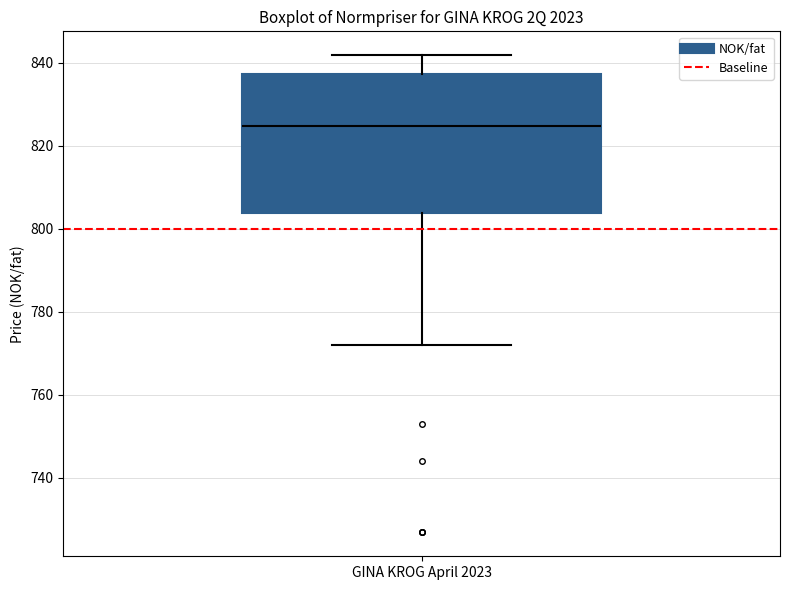

Where does the upper whisker of the box for GINA KROG April 2023 end on the y-axis? The values are not printed on the chart, so give them approximately, as read against the axis.

842